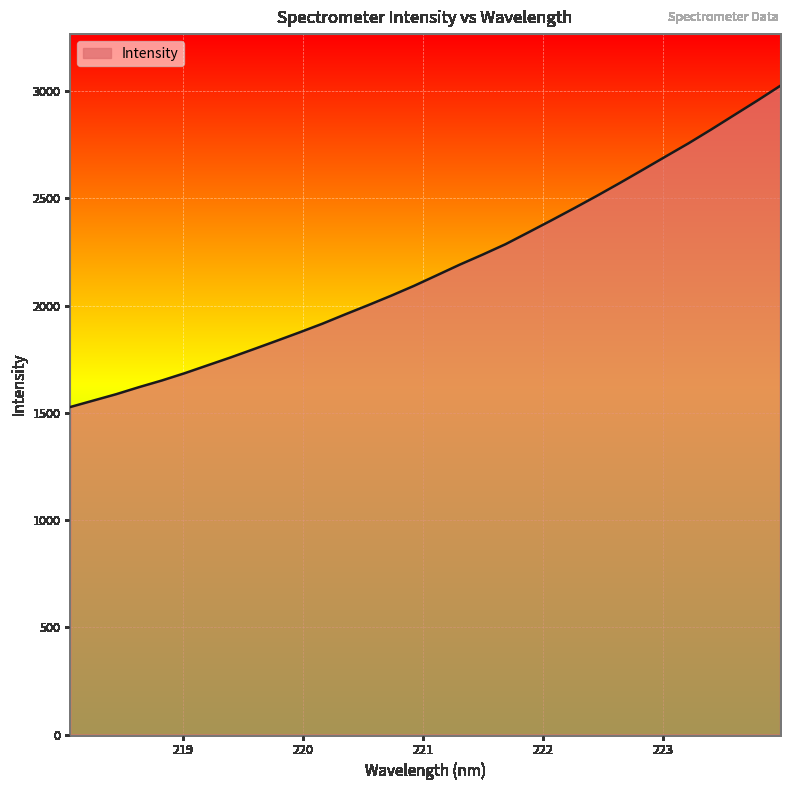

What is the difference between the maximum and minimum values?

1497.2